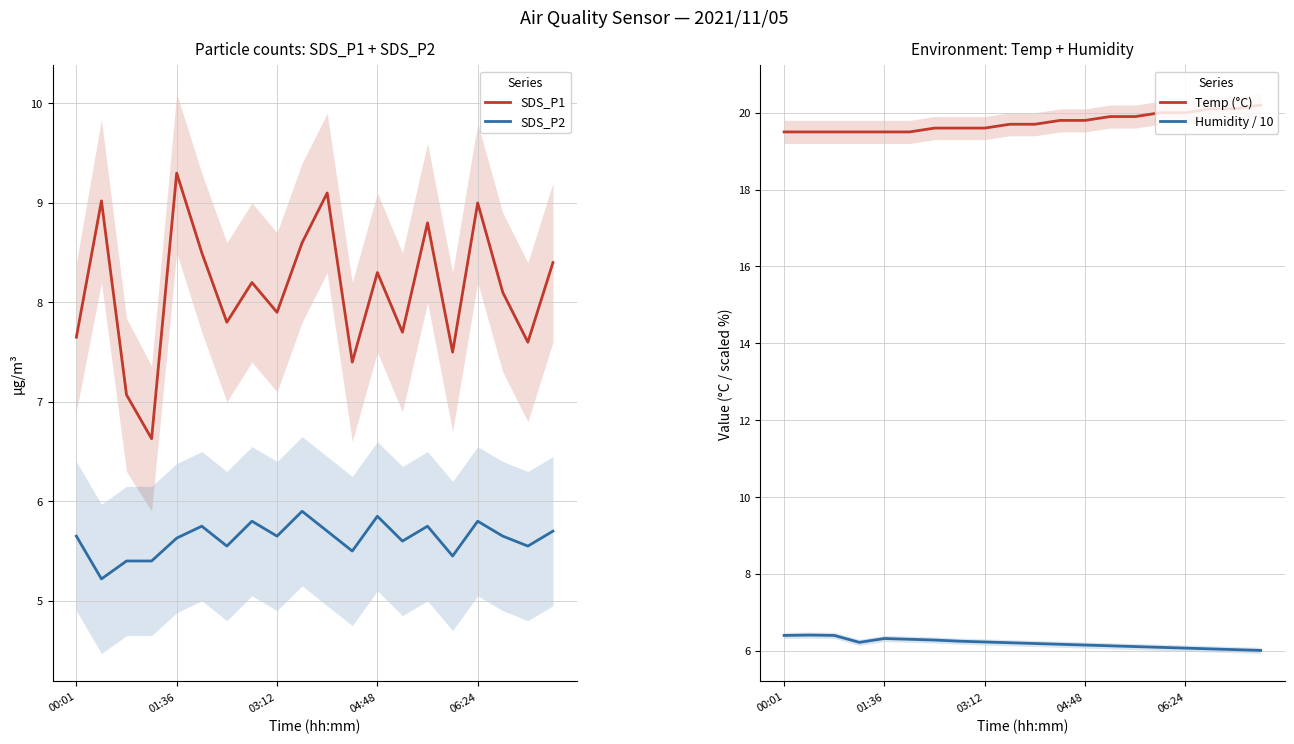

What is the minimum value for SDS_P2?

5.2